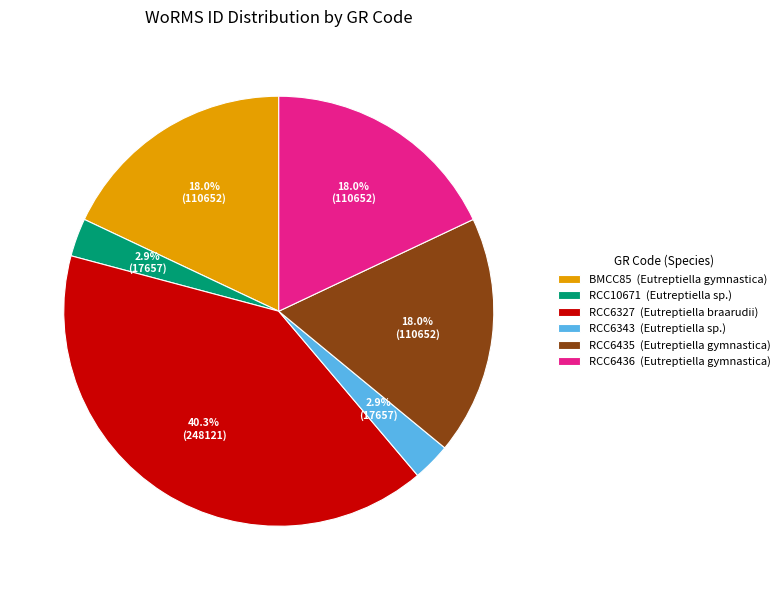

What percentage is NOT represented by RCC6327?

59.7%